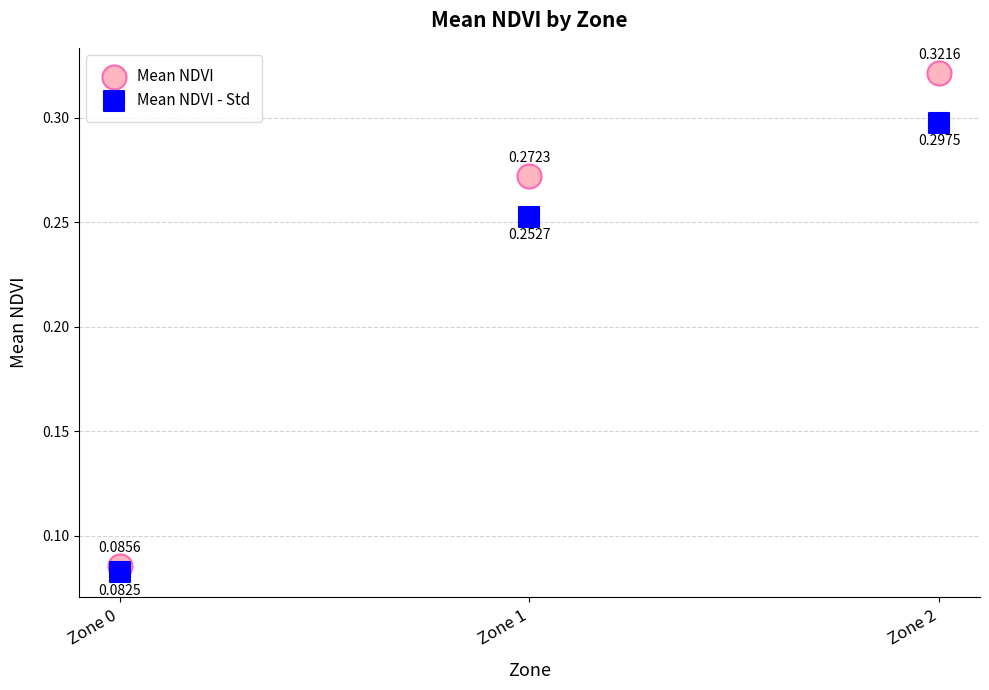

What are all the series names shown in the legend?

Mean NDVI, Mean NDVI - Std